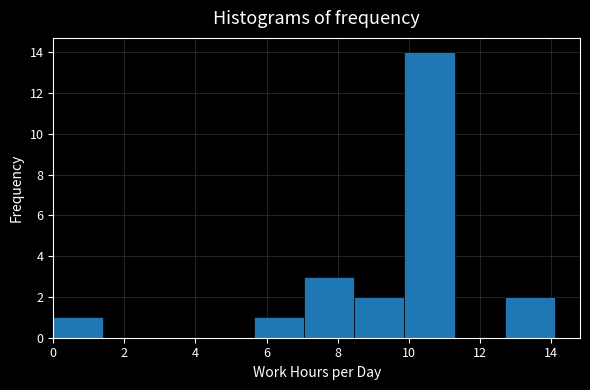

How tall is the bar that spans 0.0 to 1.4 on the x-axis? Neither the bar edges nor the heights are printed on the chart, so give them approximately, as read against the axes.

1